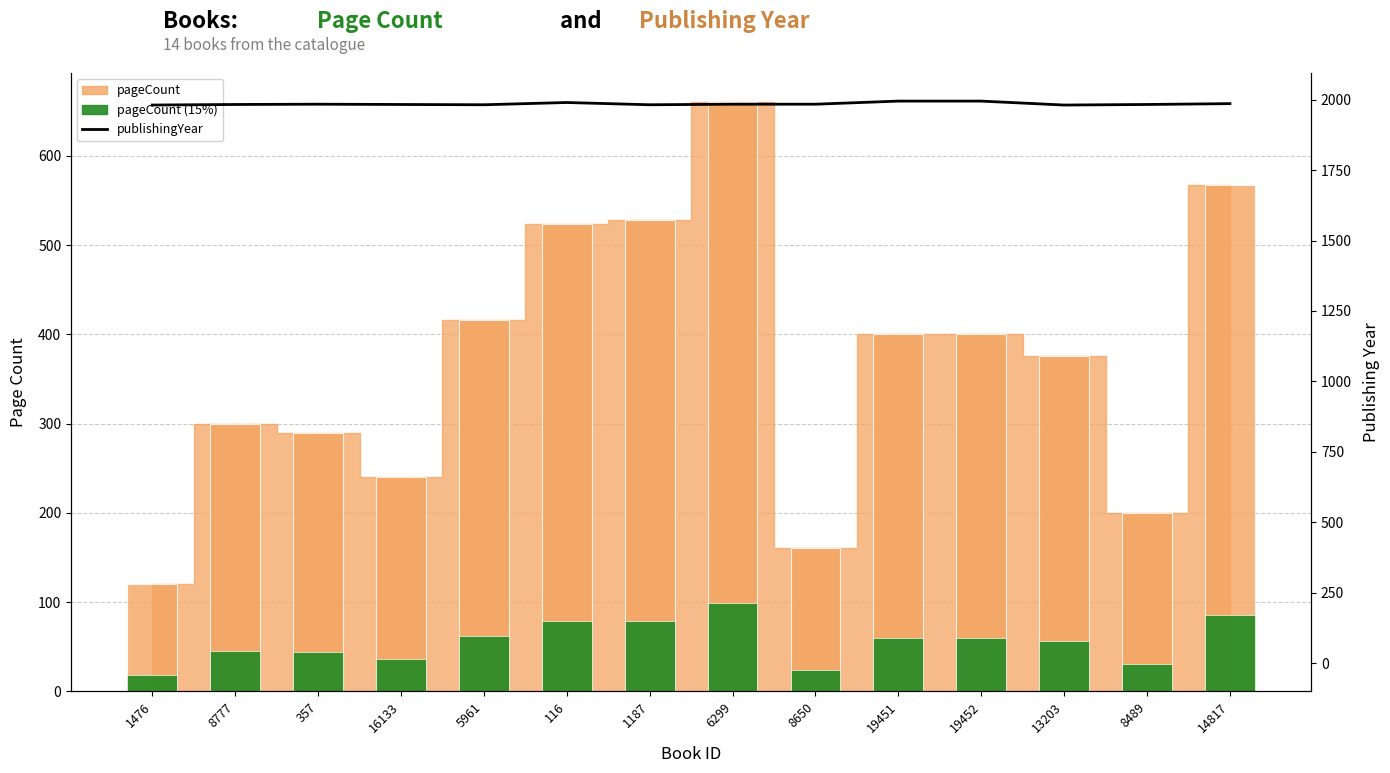

Which series changed the most between 1476 and 357?

pageCount